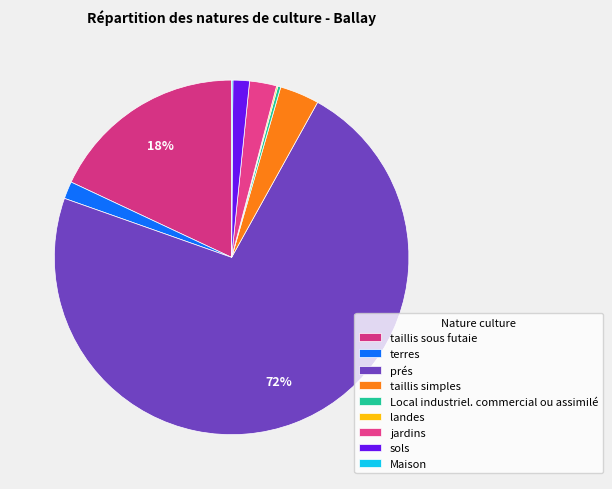

What percentage is NOT represented by Local industriel. commercial ou assimilé?

99.7%